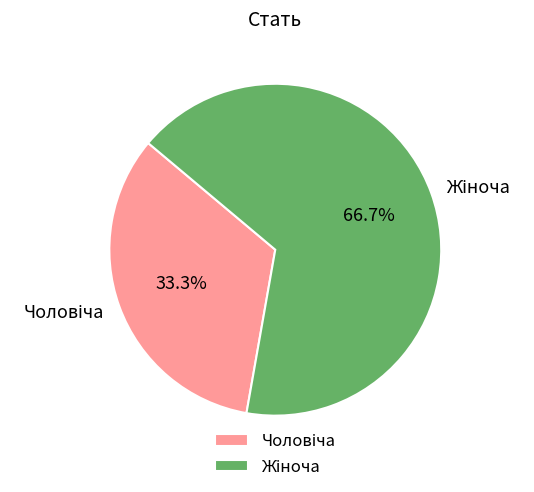

Is there any slice that represents more than half of the pie?

Yes